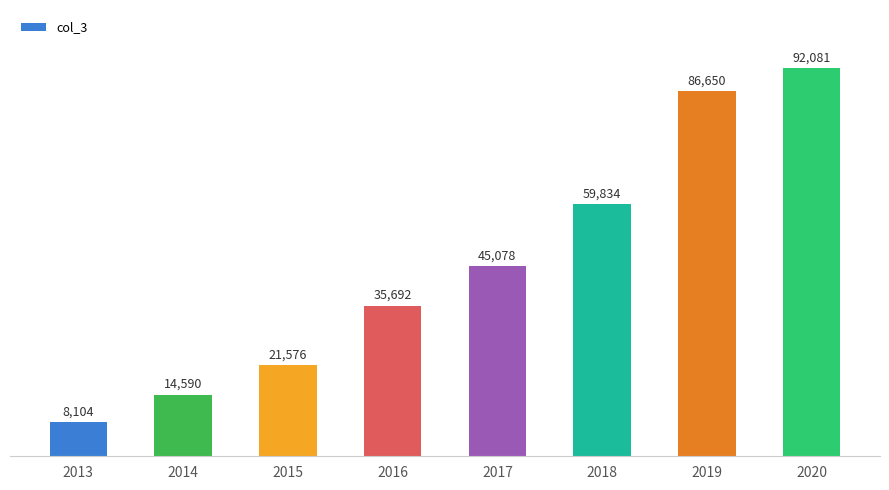

What is the value of the 7th bar from the left?

86650